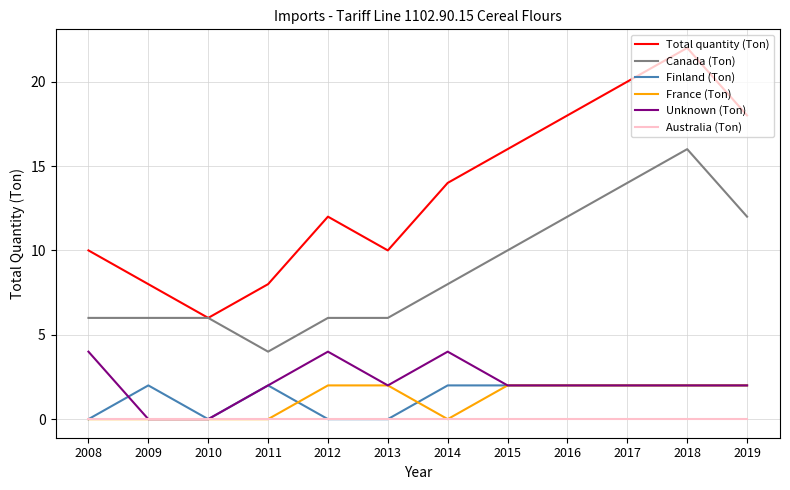

Count the Canada (Ton) values in the range 6 to 12.

9